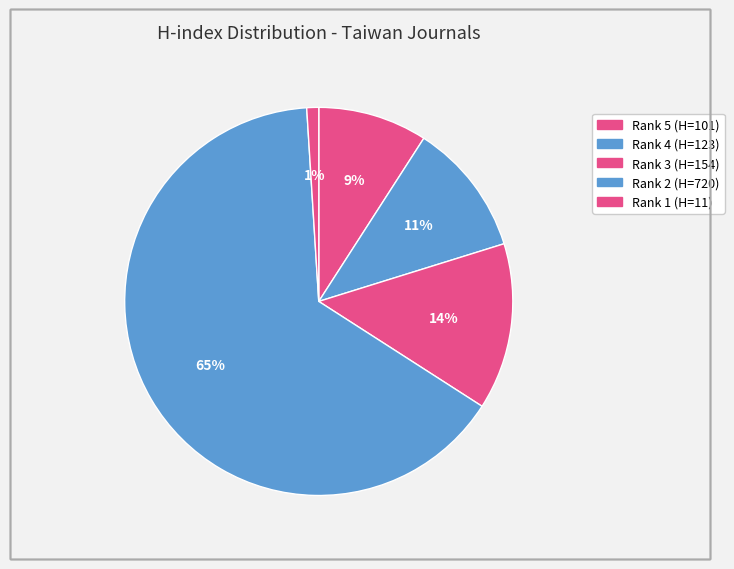

What is the change in value from Rank 5 (H=101) to Rank 4 (H=123)?

+22